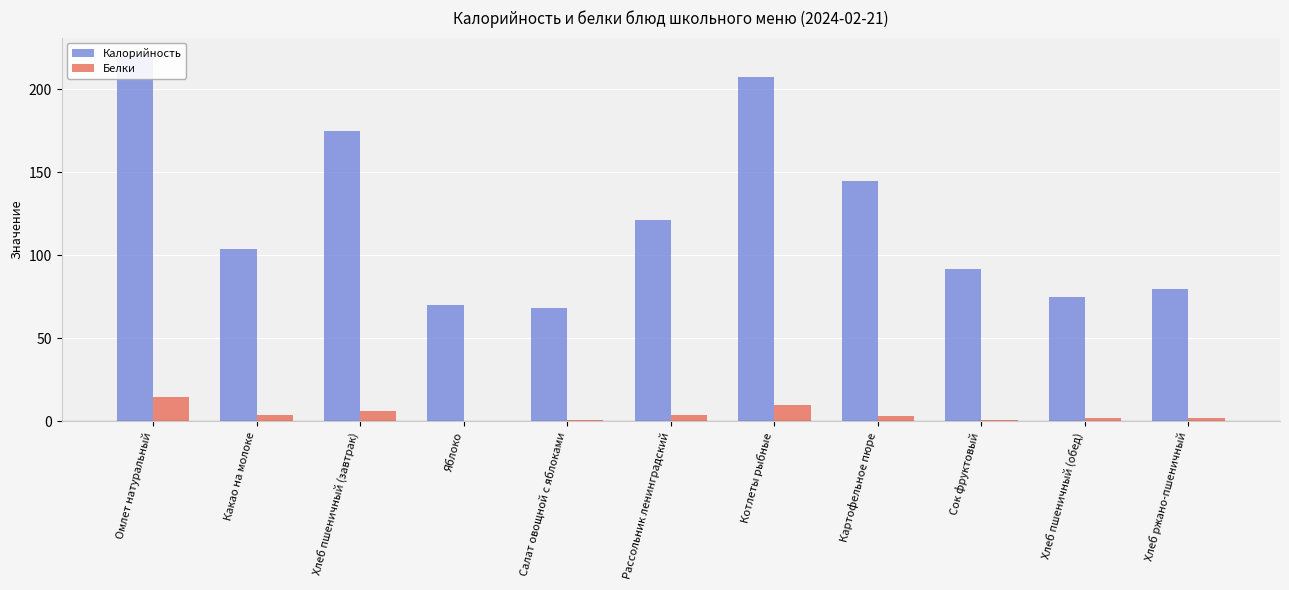

What is the value of the Калорийность bar at the 6th from the left?

121